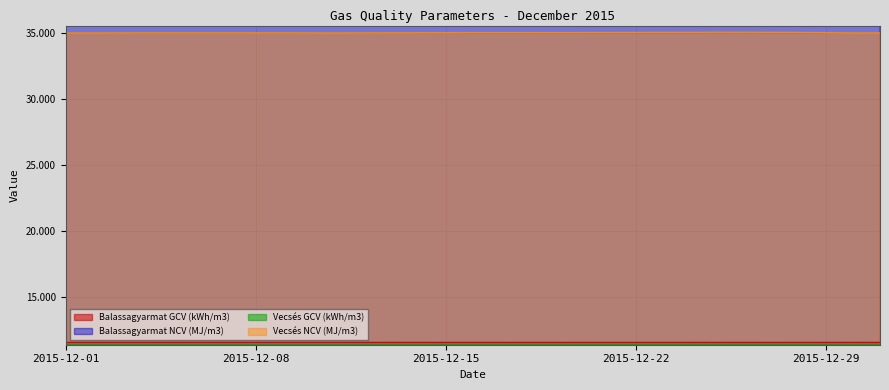

At how many categories does at least one series exceed 31?

31